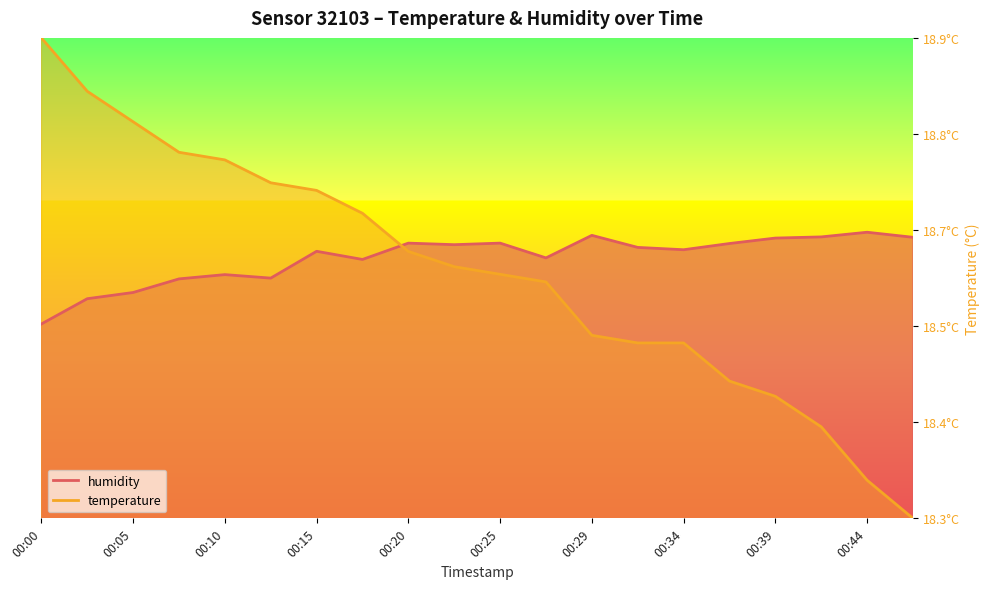

How many lines are shown in the chart?

2